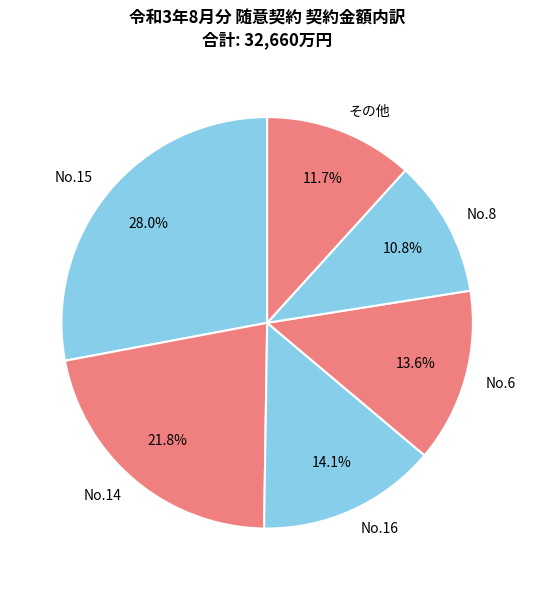

Which has a higher value, No.6 or No.14?

No.14